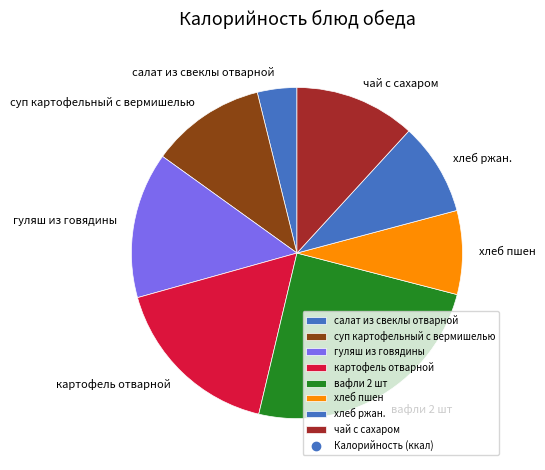

Is it true that хлеб ржан. is 17% of the pie?

False